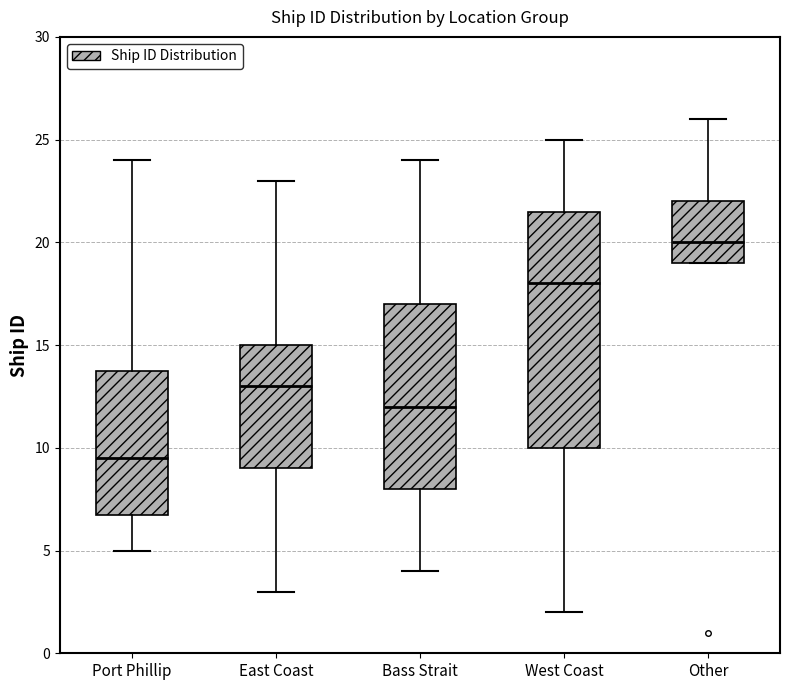

Where is the upper edge of the box for Other on the y-axis? The values are not printed on the chart, so give them approximately, as read against the axis.

22.0